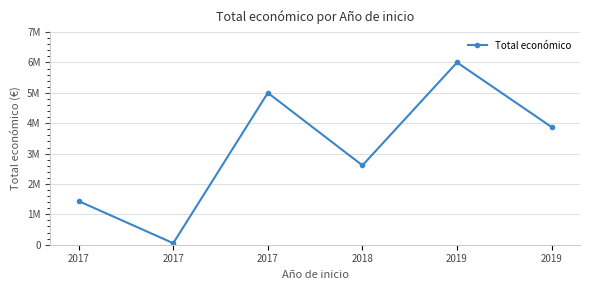

Does the chart have visible grid lines?

Yes